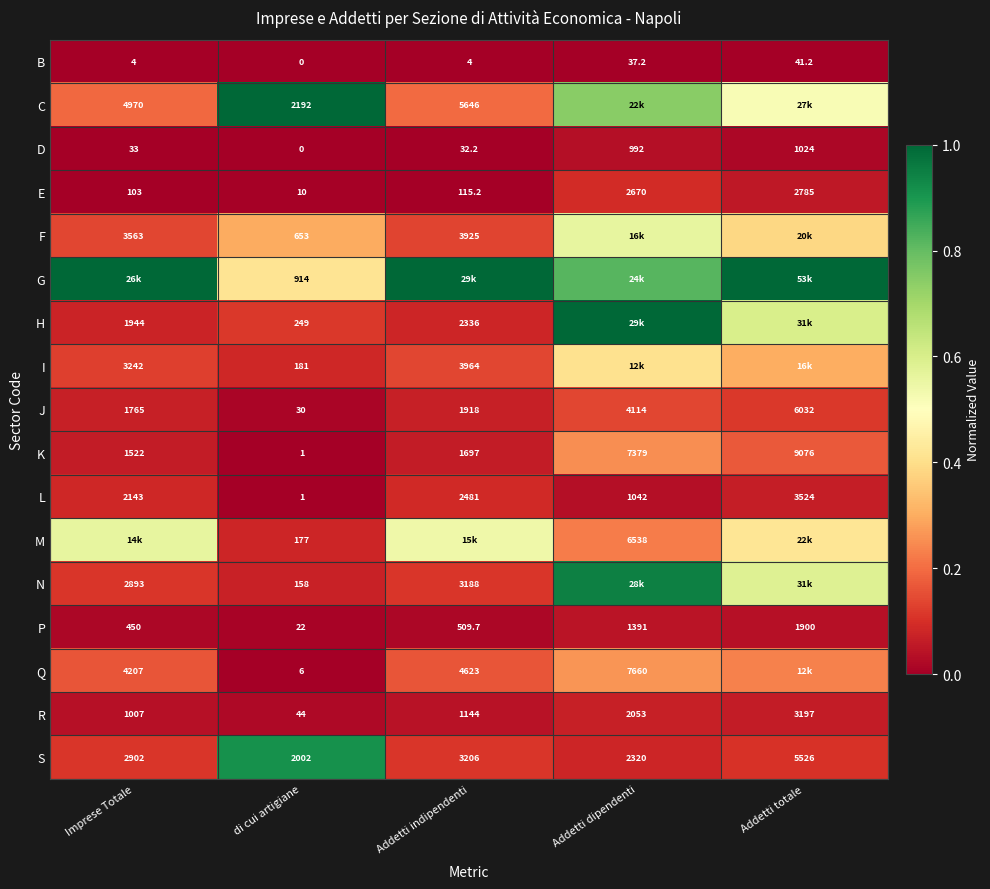

At which label does J reach its peak?

Addetti totale